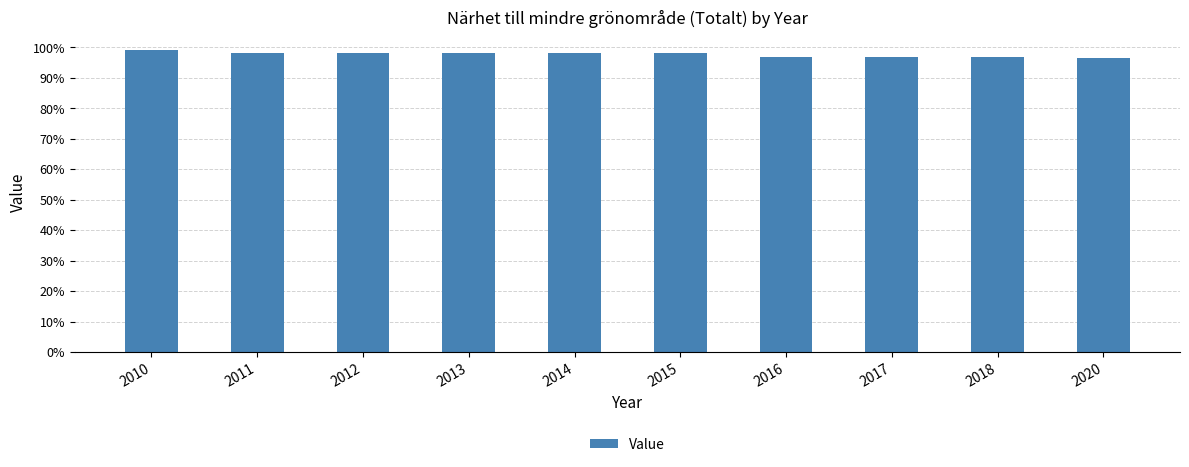

How many data points does each series have?

10